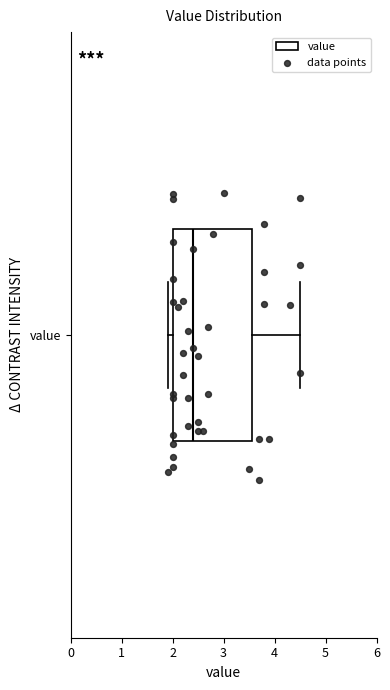

Read this box plot against the x-axis: the position of the median line, the range covered by the box, and the ends of both whiskers. The values are not printed on the chart, so give them approximately, as read against the axis.

median 2.4, box 2.0 to 3.6, whiskers 1.9 to 4.5